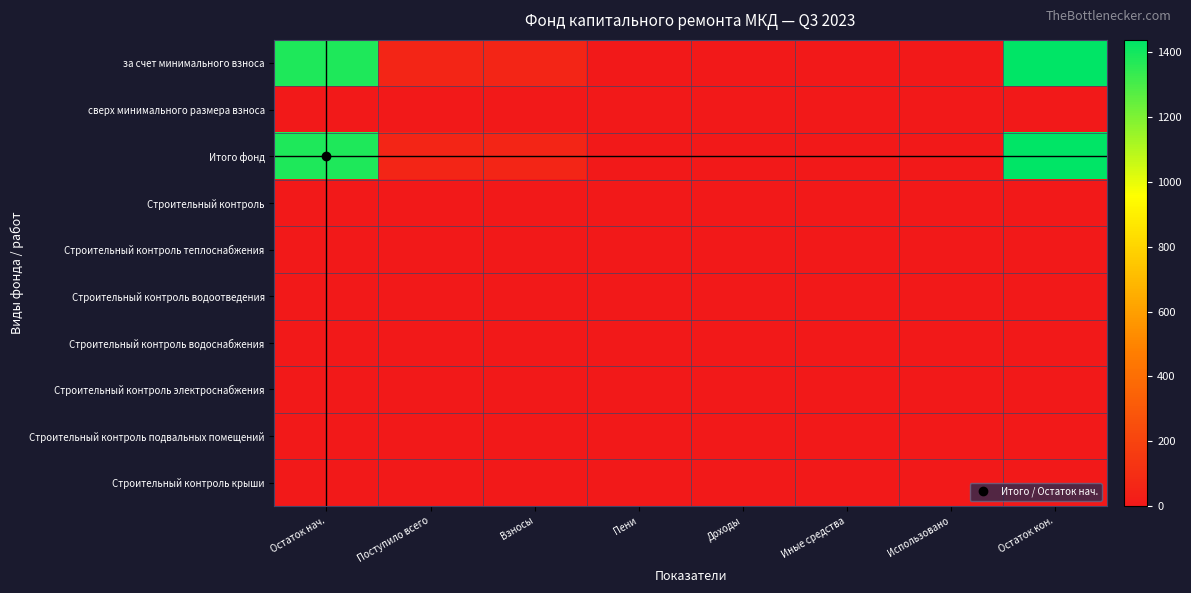

Reading left to right, what are all the values shown in this chart?

за счет минимального взноса: Остаток нач.=1378.1	Поступило всего=59.8	Взносы=59.8	Пени=0.0	Доходы=0.0	Иные средства=0.0	Использовано=0.0	Остаток кон.=1438.0
сверх минимального размера взноса: Остаток нач.=0.0	Поступило всего=0.0	Взносы=0.0	Пени=0.0	Доходы=0.0	Иные средства=0.0	Использовано=0.0	Остаток кон.=0.0
Итого фонд: Остаток нач.=1378.1	Поступило всего=59.8	Взносы=59.8	Пени=0.0	Доходы=0.0	Иные средства=0.0	Использовано=0.0	Остаток кон.=1438.0
Строительный контроль: Остаток нач.=0.0	Поступило всего=0.0	Взносы=0.0	Пени=0.0	Доходы=0.0	Иные средства=0.0	Использовано=0.0	Остаток кон.=0.0
Строительный контроль теплоснабжения: Остаток нач.=0.0	Поступило всего=0.0	Взносы=0.0	Пени=0.0	Доходы=0.0	Иные средства=0.0	Использовано=0.0	Остаток кон.=0.0
Строительный контроль водоотведения: Остаток нач.=0.0	Поступило всего=0.0	Взносы=0.0	Пени=0.0	Доходы=0.0	Иные средства=0.0	Использовано=0.0	Остаток кон.=0.0
Строительный контроль водоснабжения: Остаток нач.=0.0	Поступило всего=0.0	Взносы=0.0	Пени=0.0	Доходы=0.0	Иные средства=0.0	Использовано=0.0	Остаток кон.=0.0
Строительный контроль электроснабжения: Остаток нач.=0.0	Поступило всего=0.0	Взносы=0.0	Пени=0.0	Доходы=0.0	Иные средства=0.0	Использовано=0.0	Остаток кон.=0.0
Строительный контроль подвальных помещений: Остаток нач.=0.0	Поступило всего=0.0	Взносы=0.0	Пени=0.0	Доходы=0.0	Иные средства=0.0	Использовано=0.0	Остаток кон.=0.0
Строительный контроль крыши: Остаток нач.=0.0	Поступило всего=0.0	Взносы=0.0	Пени=0.0	Доходы=0.0	Иные средства=0.0	Использовано=0.0	Остаток кон.=0.0